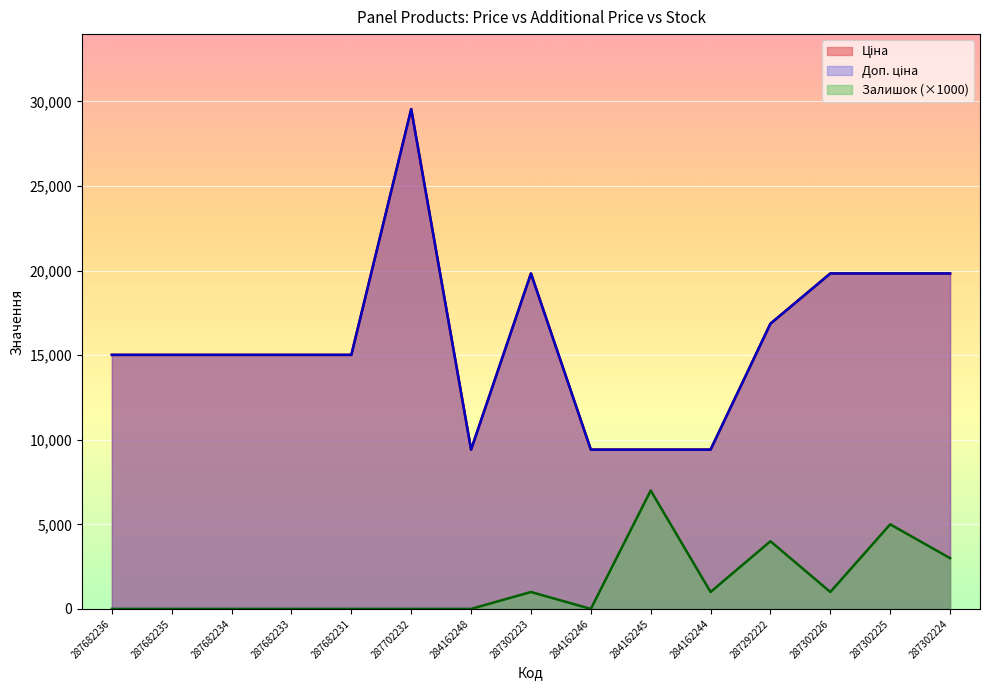

How many lines are shown in the chart?

3